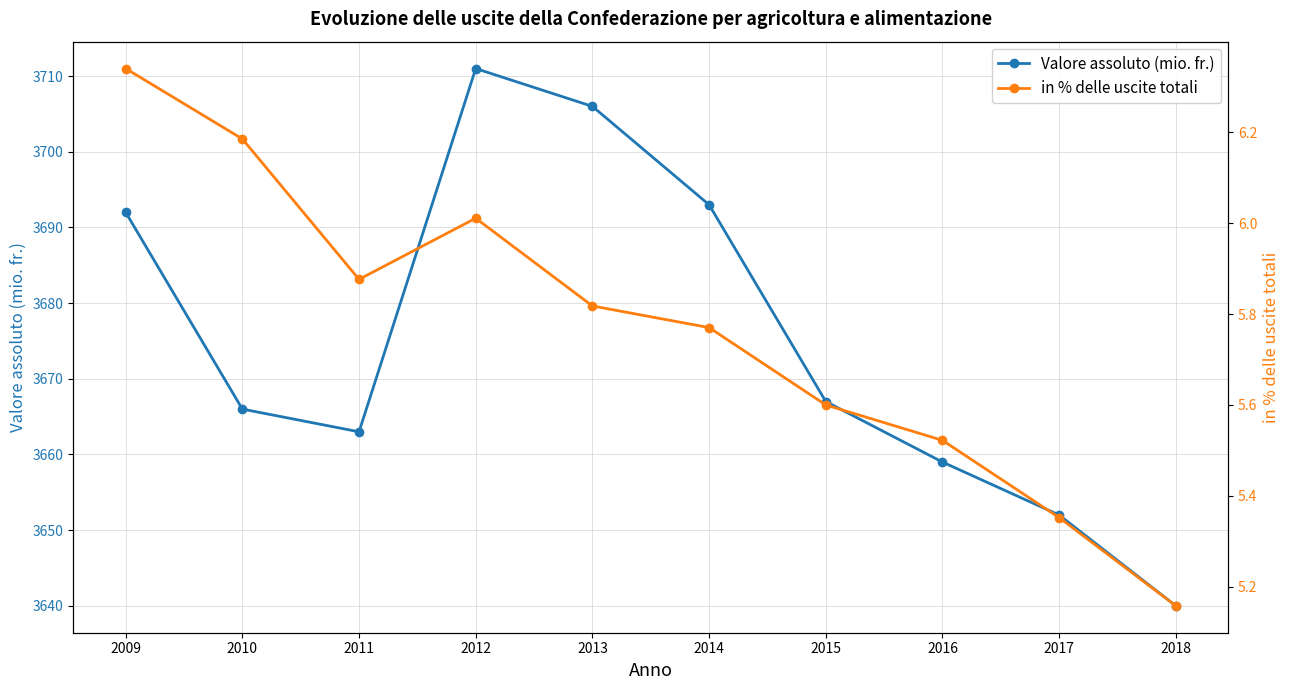

What are all the series names shown in the legend?

Valore assoluto (mio. fr.), in % delle uscite totali